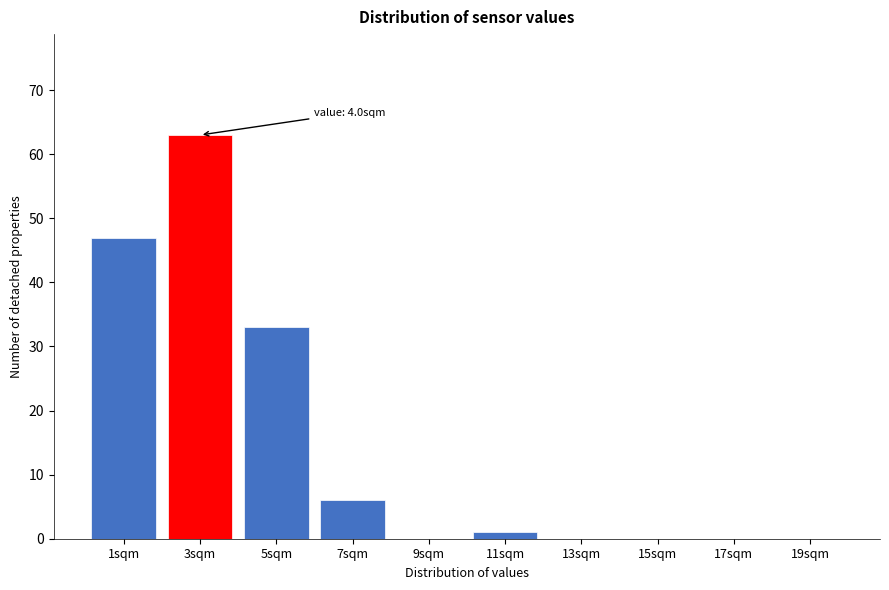

Reading left to right, transcribe all the data shown in this chart.

1sqm=47	3sqm=63	5sqm=33	7sqm=6	9sqm=0	11sqm=1	13sqm=0	15sqm=0	17sqm=0	19sqm=0